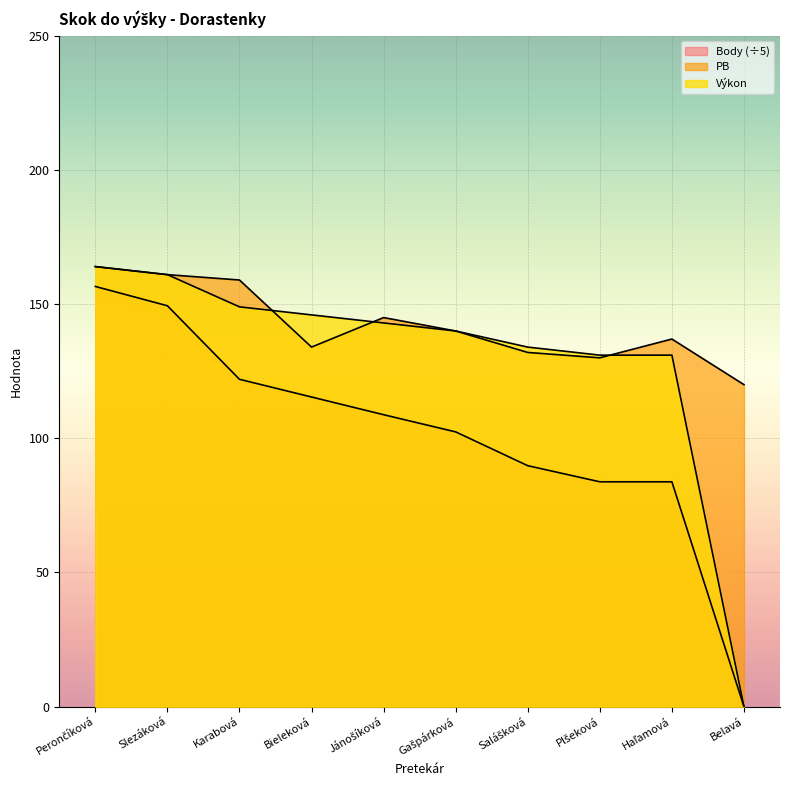

Which series changed the most between Perončíková and Haľamová?

Body